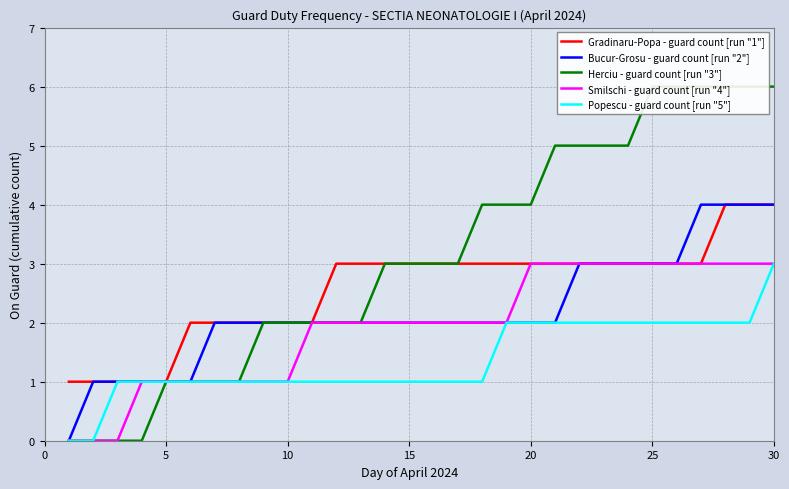

How many values in Herciu - guard count [run "3"] are above zero?

26